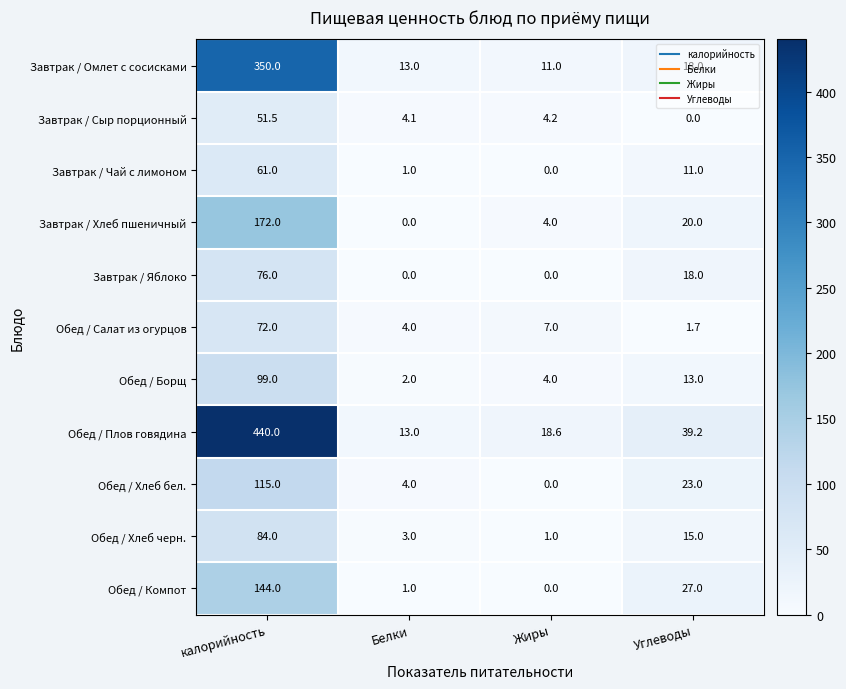

How many series are shown in this chart?

11